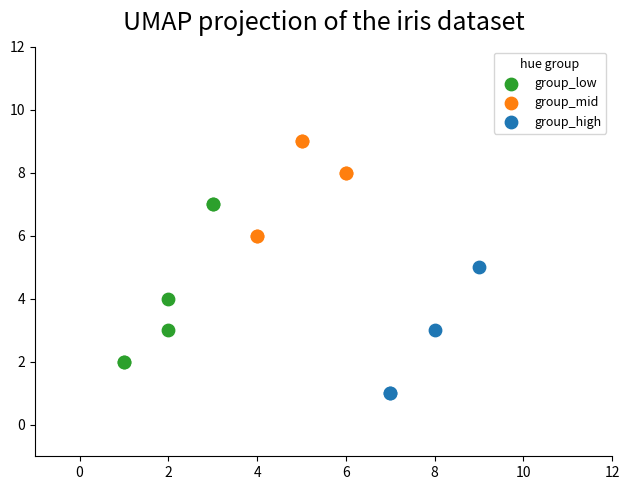

Which series contains the highest Y value?

group_mid